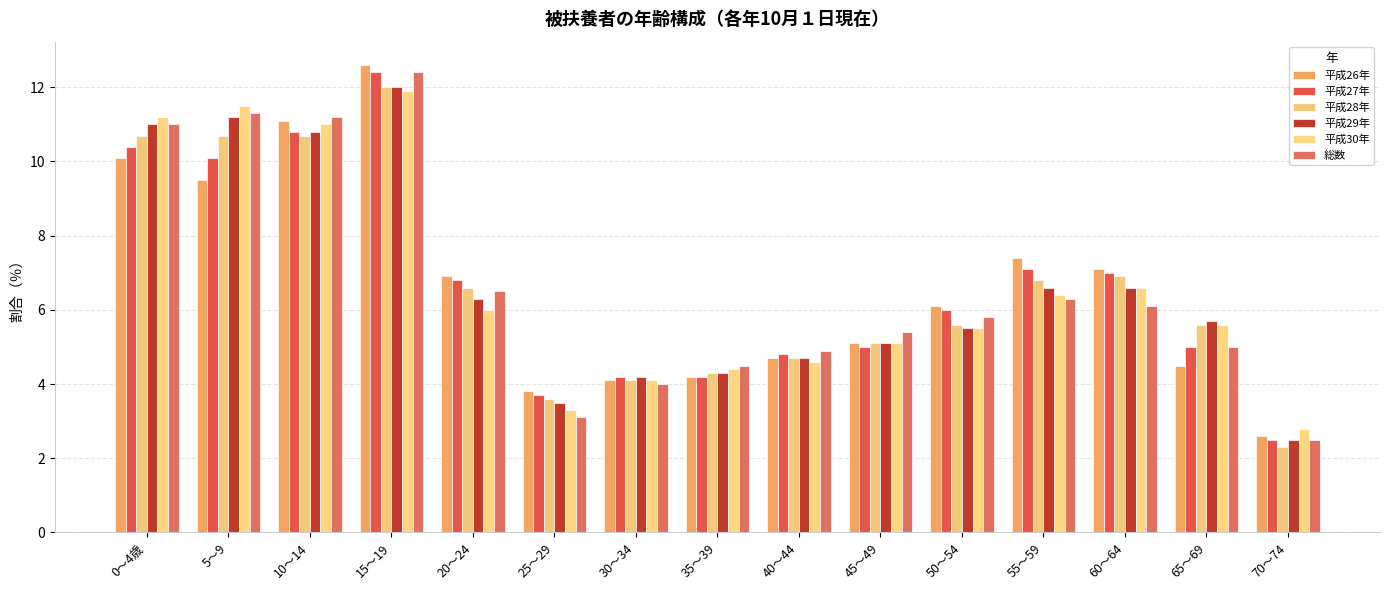

The value of 平成27年 at 25～29 is 1.4. True or false?

False